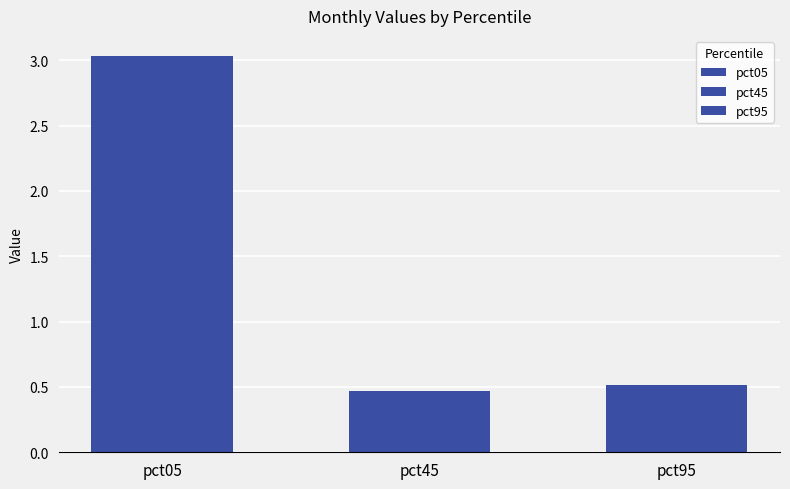

What is the greatest value displayed?

3.0